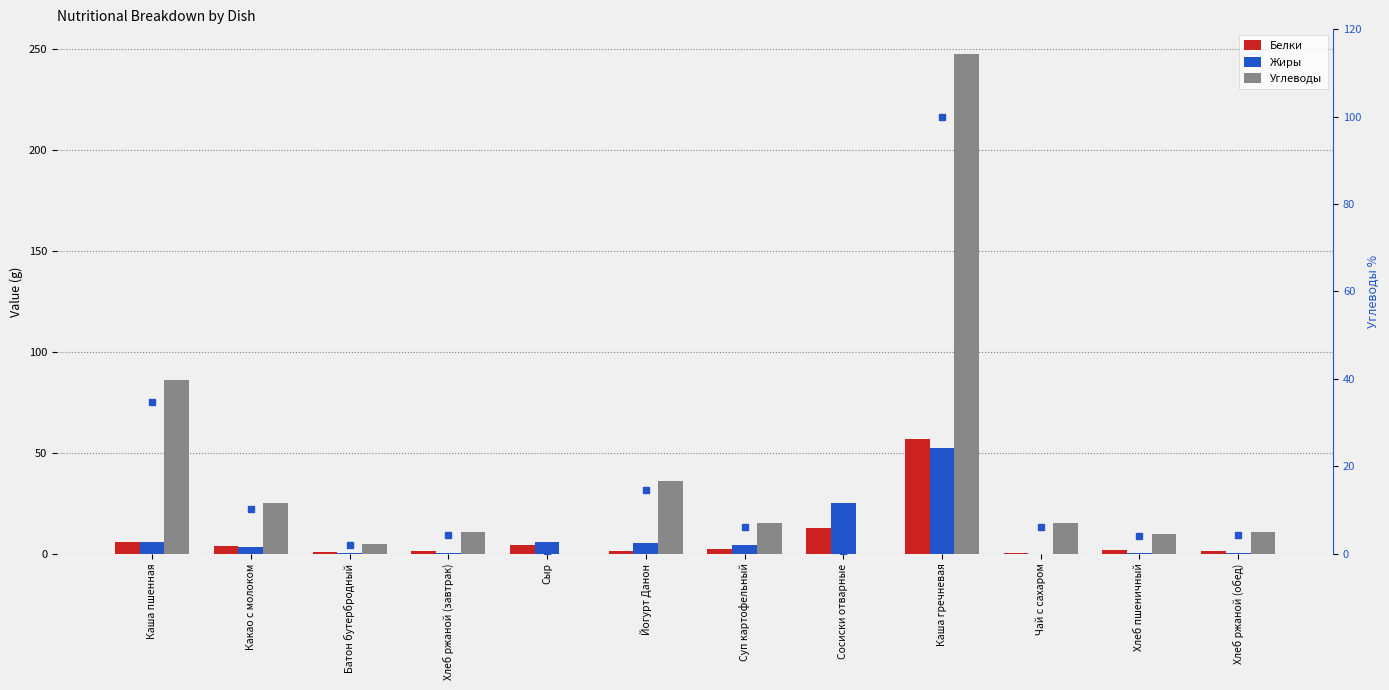

What is the total value across all series at Чай с сахаром?

21.2